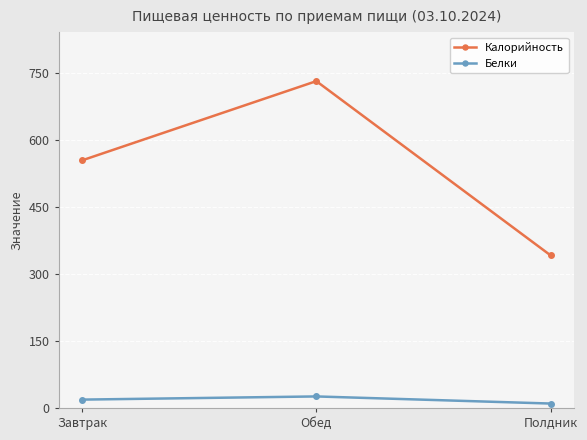

Which series has the largest range (max minus min)?

Калорийность